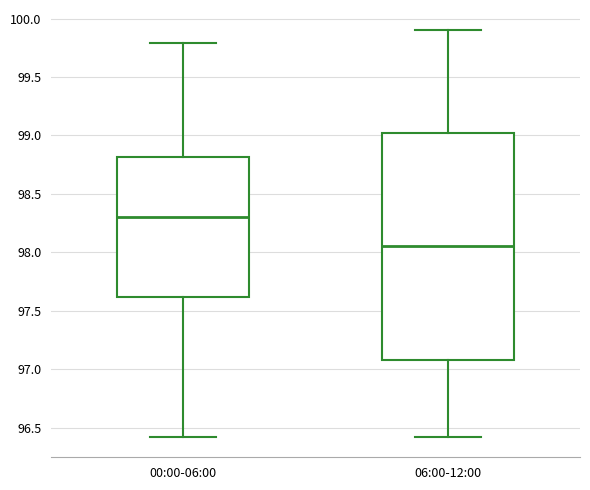

Where does the upper whisker of the box for 06:00-12:00 end on the y-axis? The values are not printed on the chart, so give them approximately, as read against the axis.

99.90